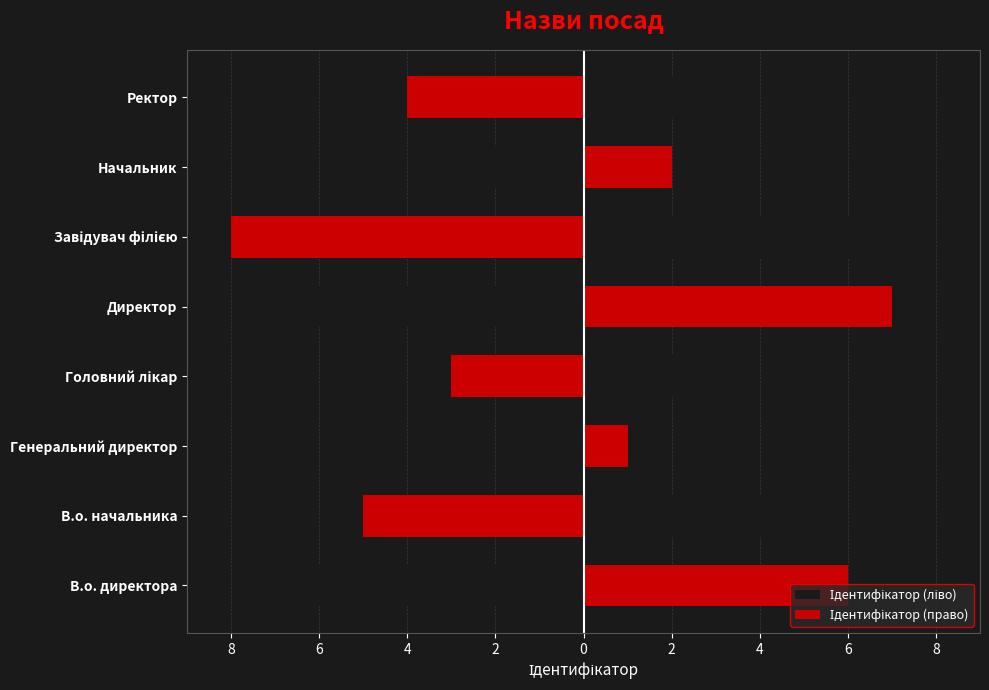

Does the chart contain stacked bars?

No